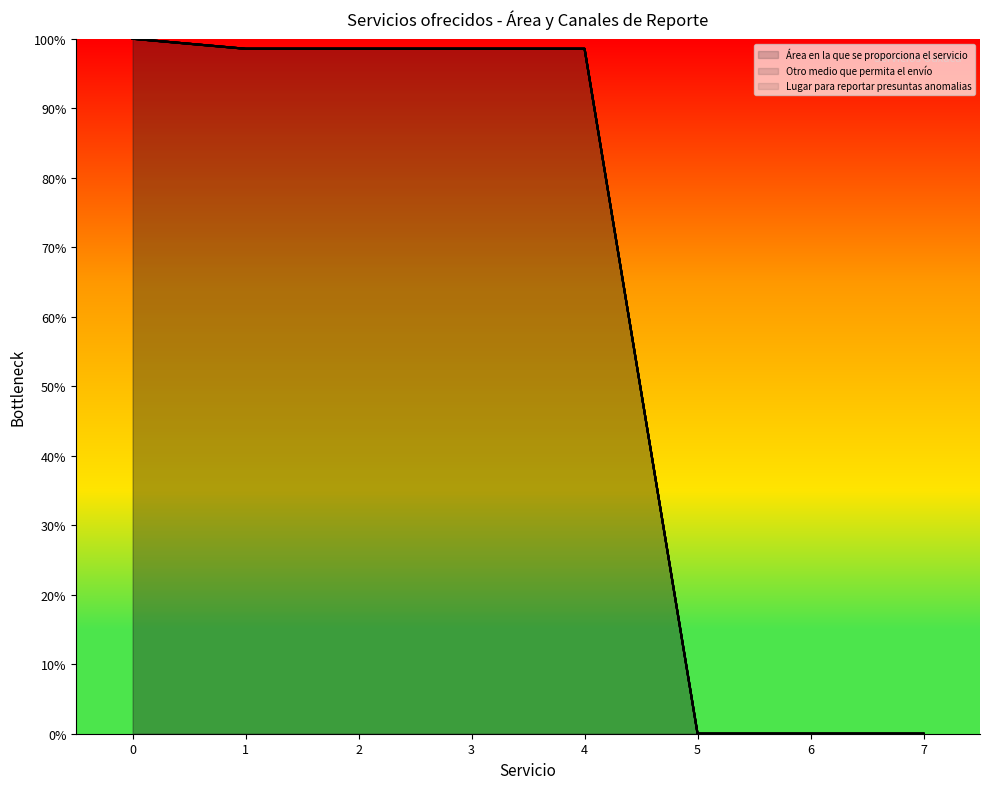

Where is Lugar para reportar presuntas anomalias nearest to the value 49?

5